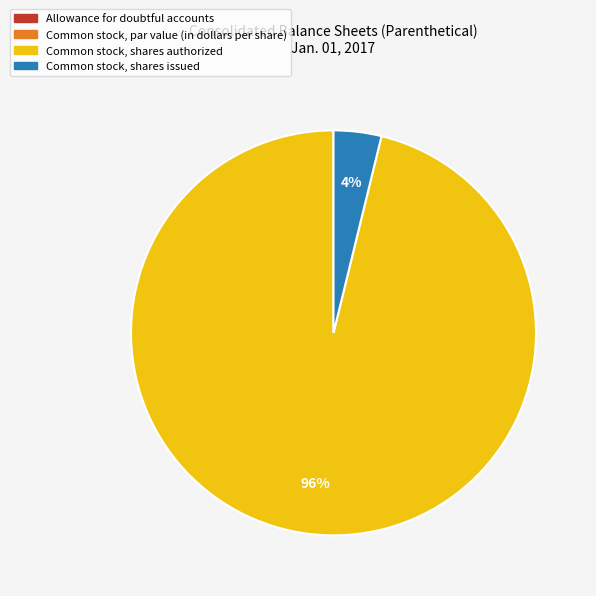

Is there a majority slice in this chart?

Yes